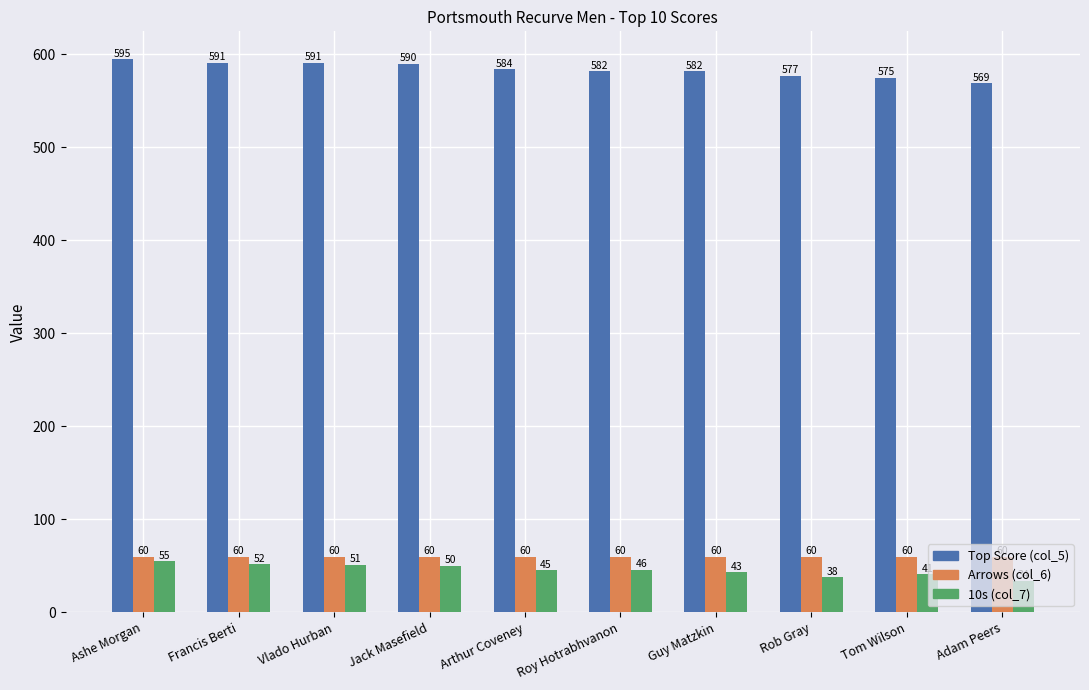

Which series has the widest spread of values?

Top Score (col_5)